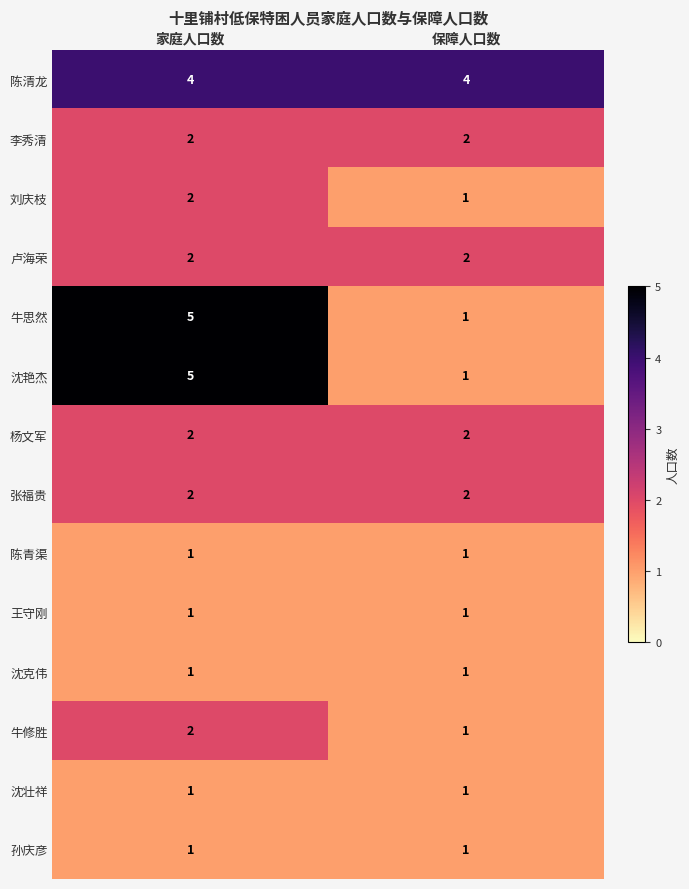

How many distinct data groups are displayed?

14